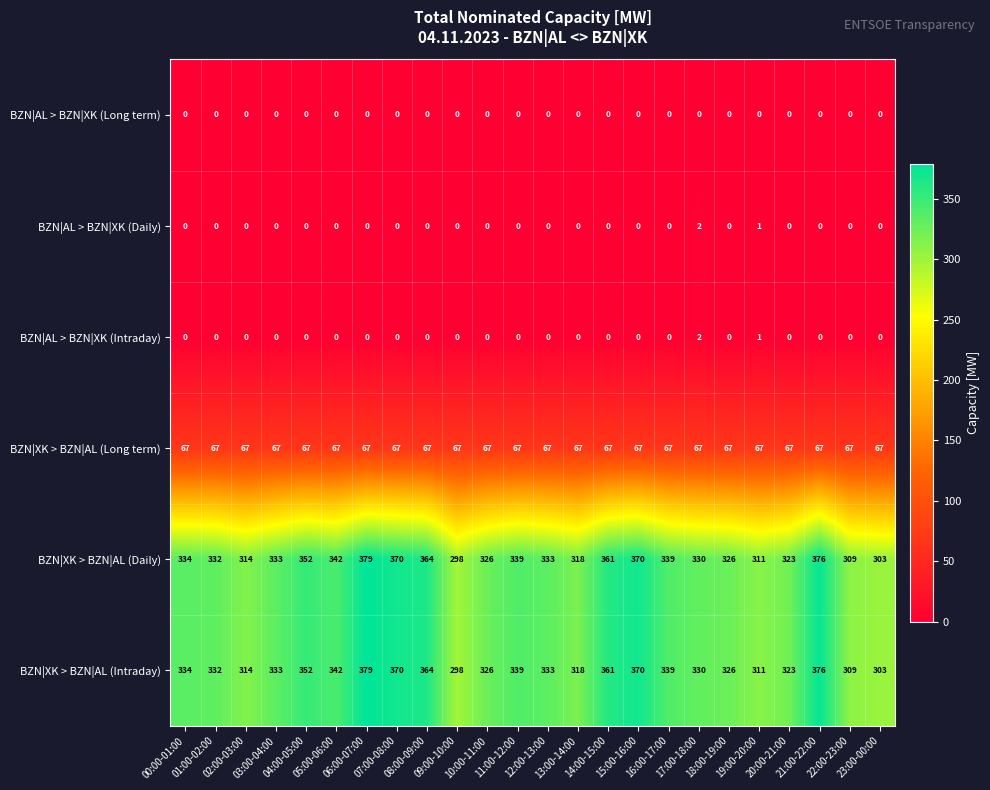

What is the difference between the maximum and second lowest values in the BZN|XK > BZN|AL (Intraday) series?

76